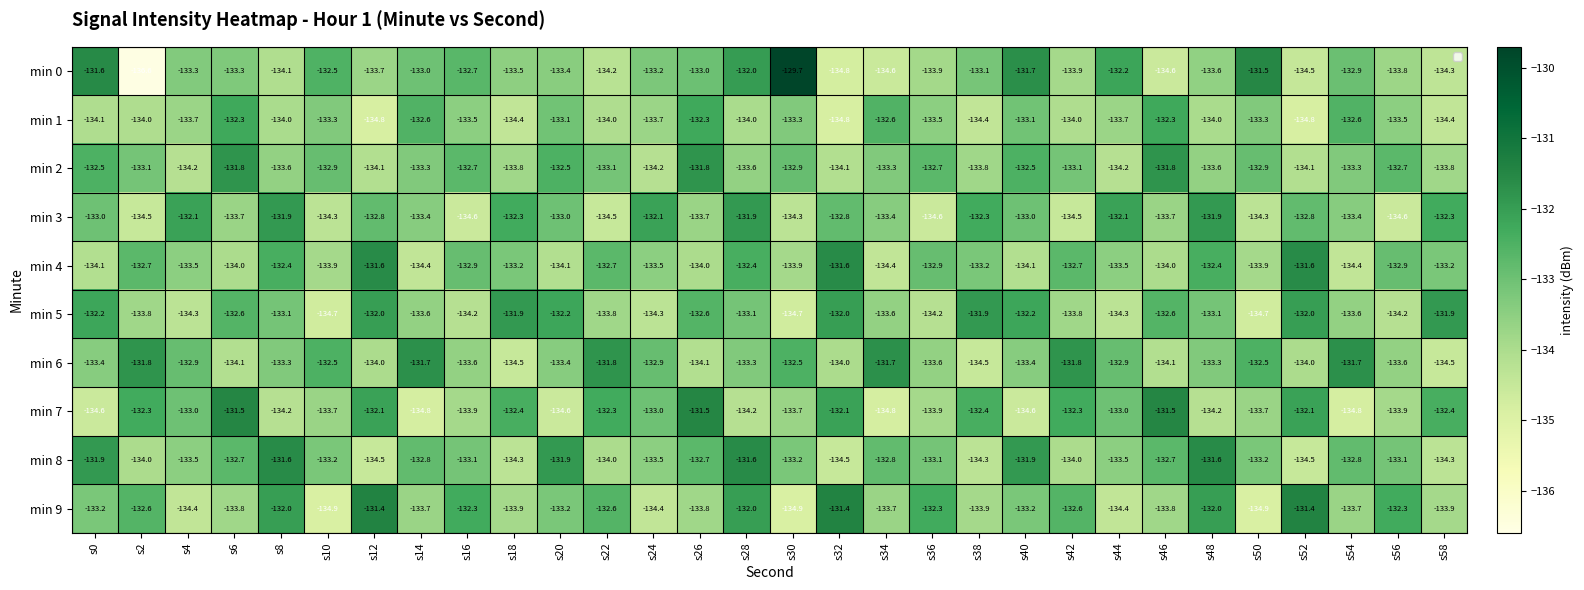

True or false: min 8 has a value of -132.7 at s46.

True